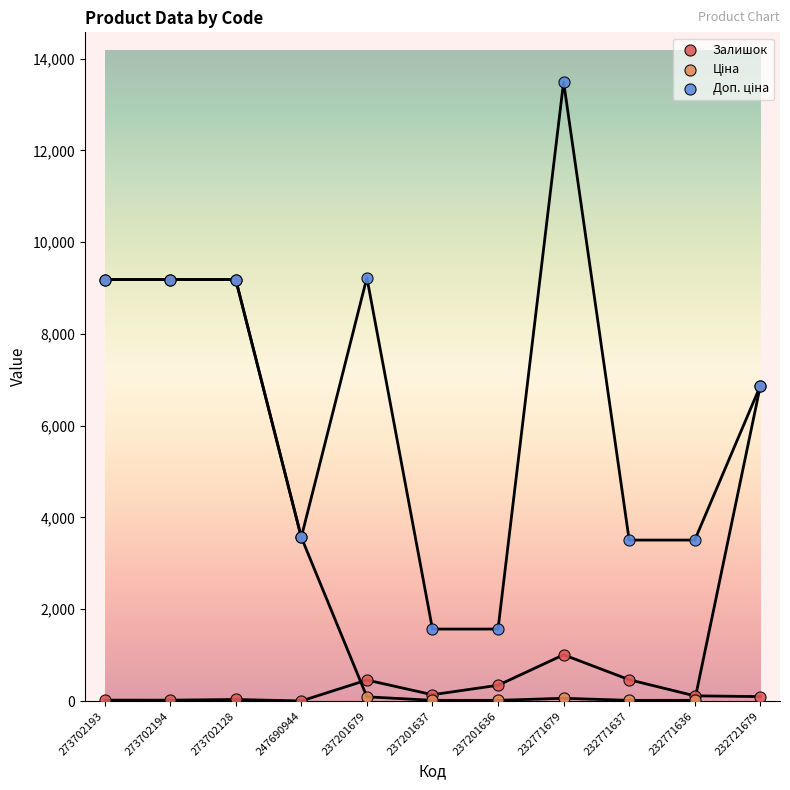

What are all the series names shown in the legend?

Залишок, Ціна, Доп. ціна